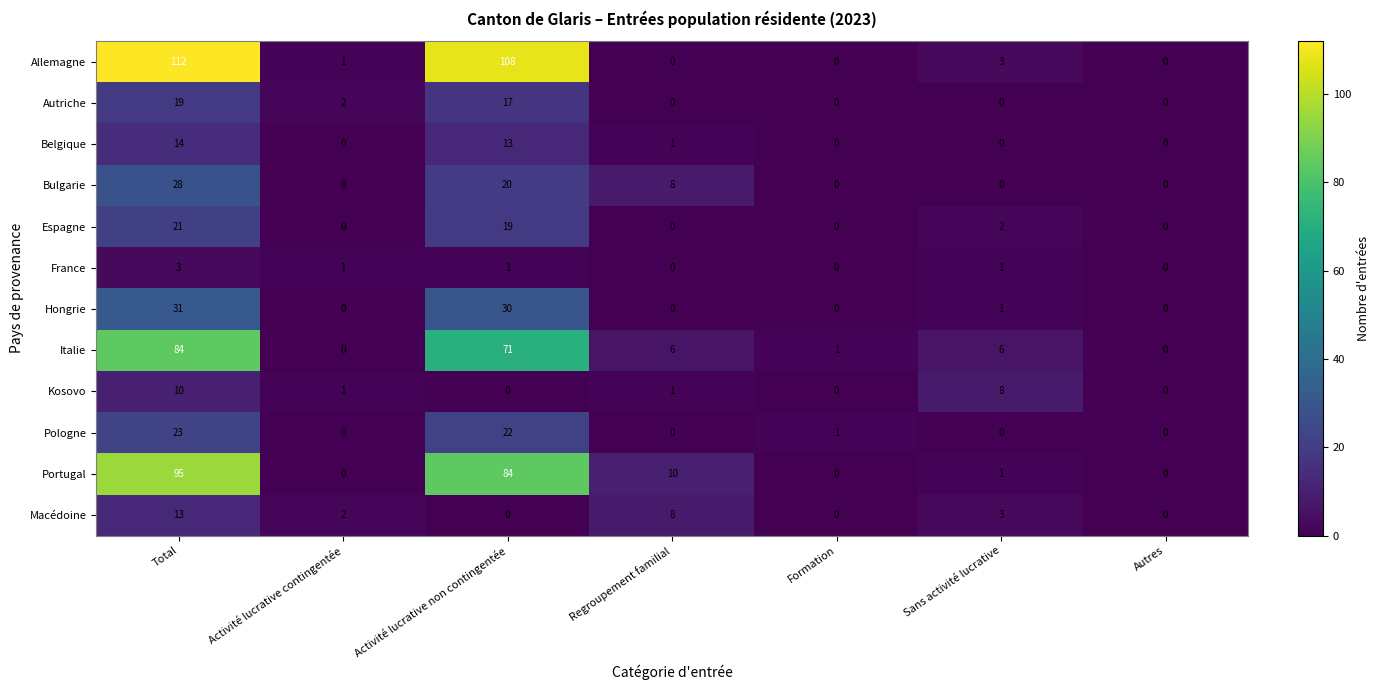

Which category has the highest value in the Bulgarie series?

Total